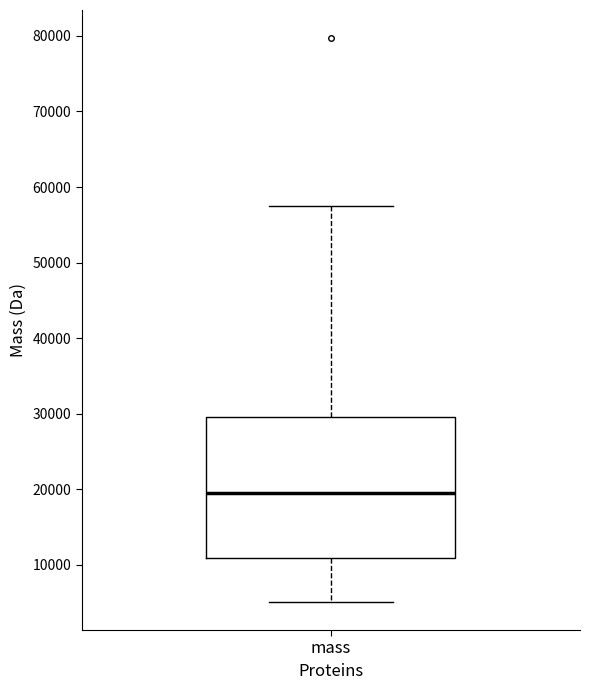

Read this box plot against the y-axis: the position of the median line, the range covered by the box, and the ends of both whiskers. The values are not printed on the chart, so give them approximately, as read against the axis.

median 20000, box 11000 to 30000, whiskers 5000 to 57000